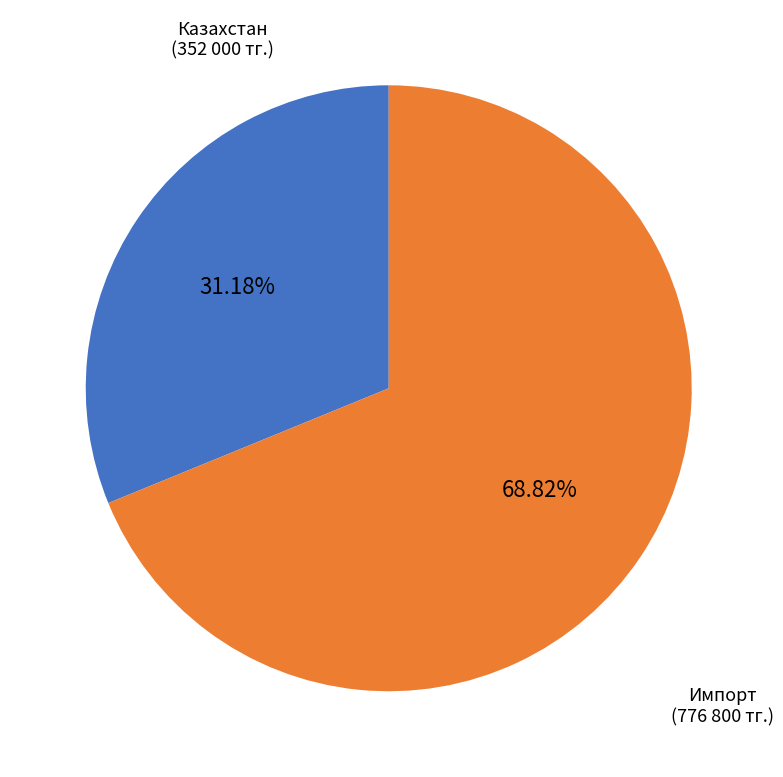

How many segments does this pie chart have?

2